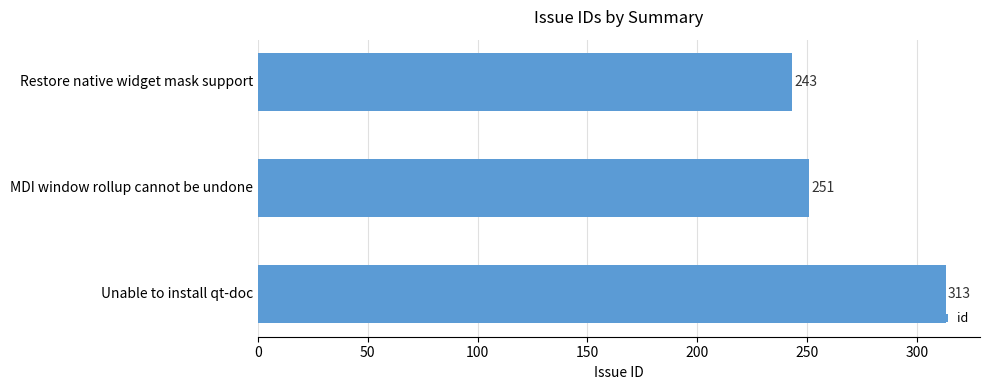

What is the ratio of the value at Unable to install qt-doc to the value at MDI window rollup cannot be undone?

1.2